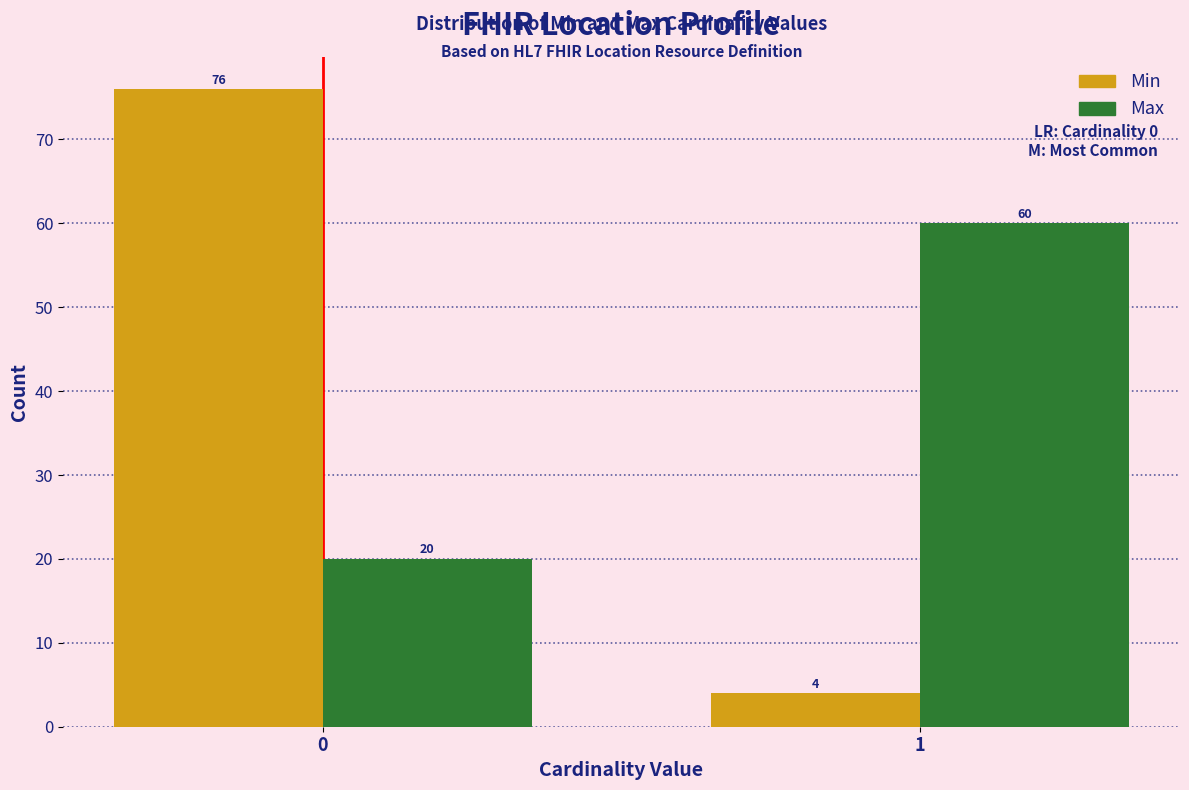

Reading right to left, what are all the values shown in this chart?

Min: 1=4	0=76
Max: 1=60	0=20